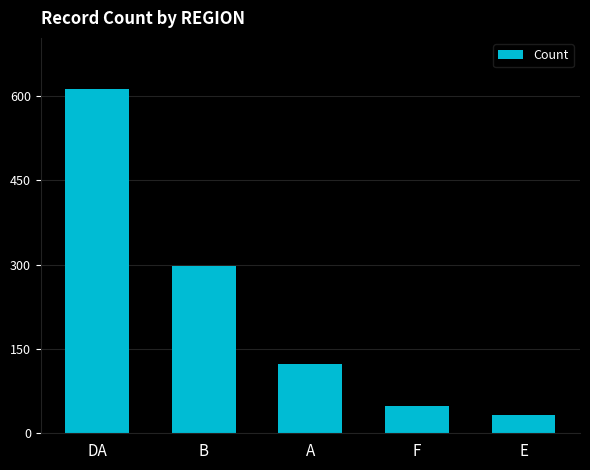

True or false: the data shows 104 at B.

False